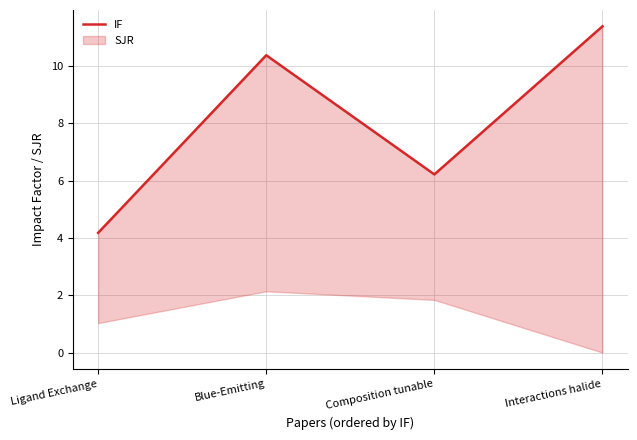

What is the difference between the maximum and minimum values?

7.2